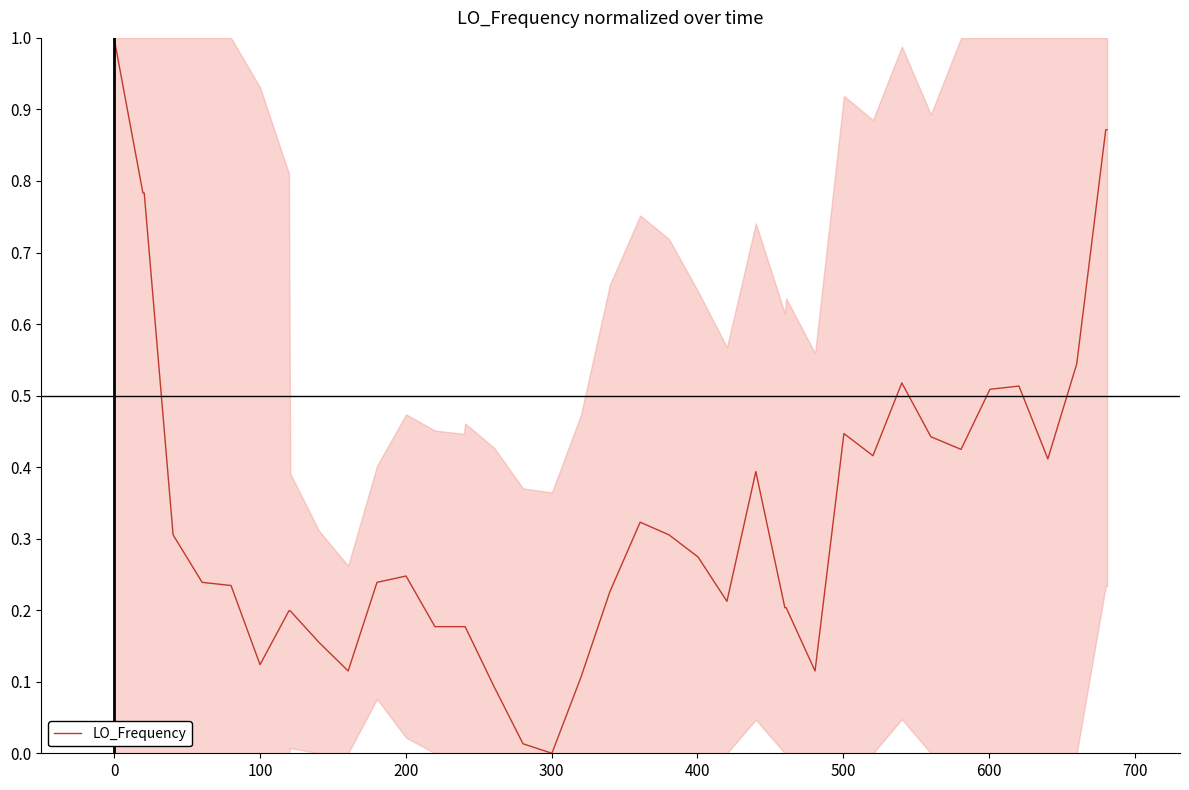

True or false: there are more than 0 points higher than both neighbors.

True